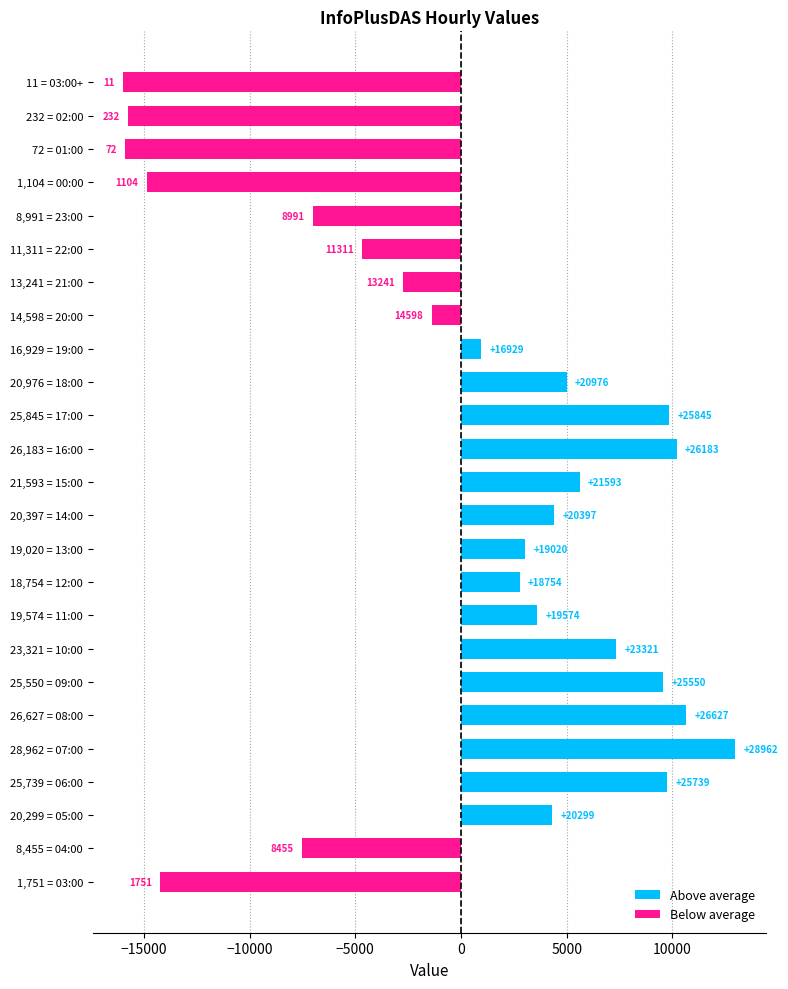

Which series has the largest range (max minus min)?

Below average